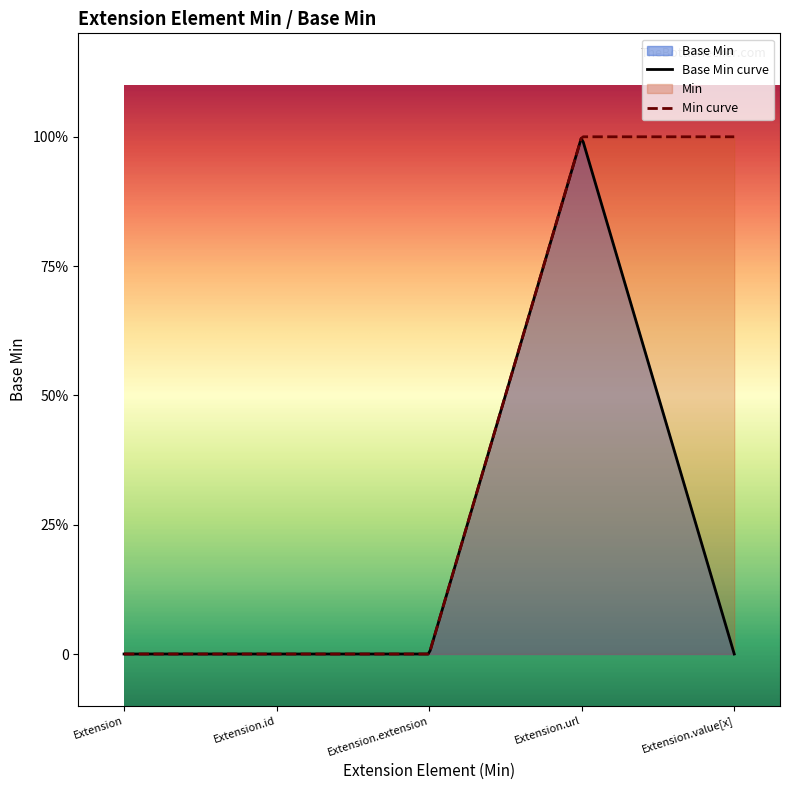

What is the label of the 4th point from the left?

Extension.url